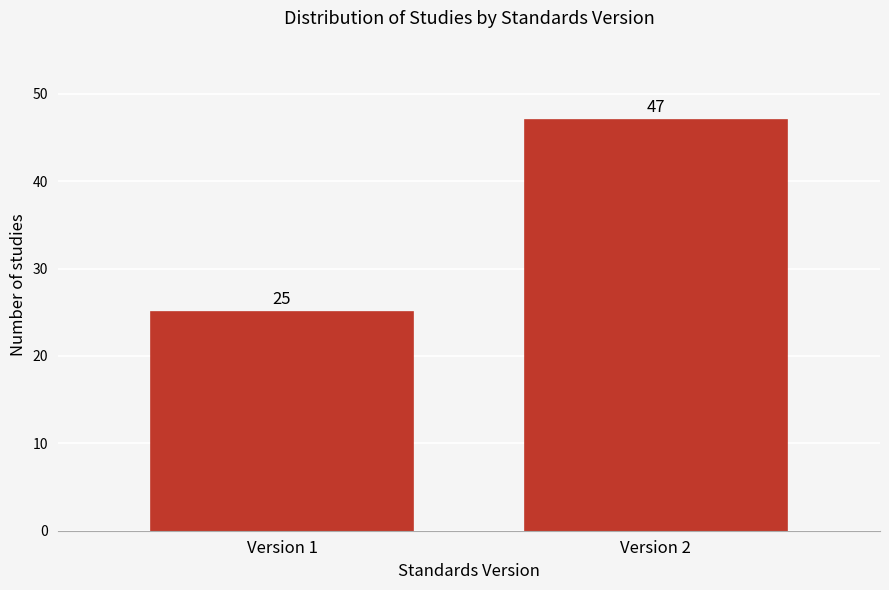

Reading left to right, list all the values displayed in this chart.

25	47